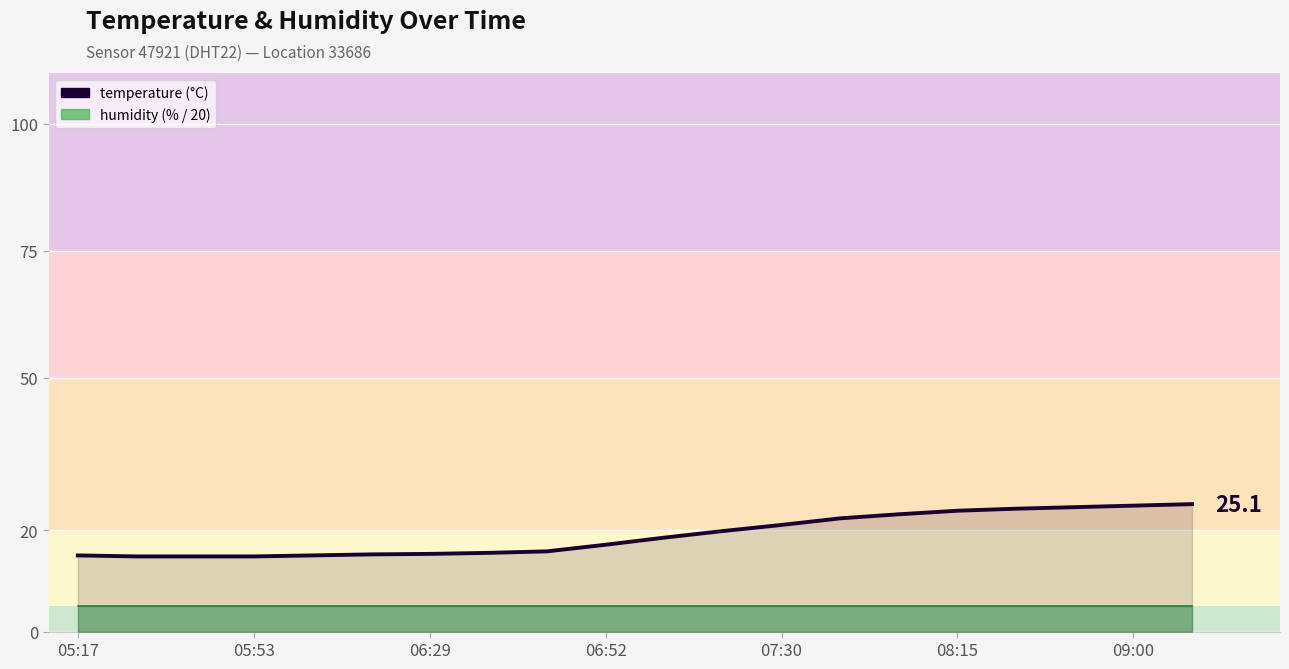

Count the number of categories in the chart.

20